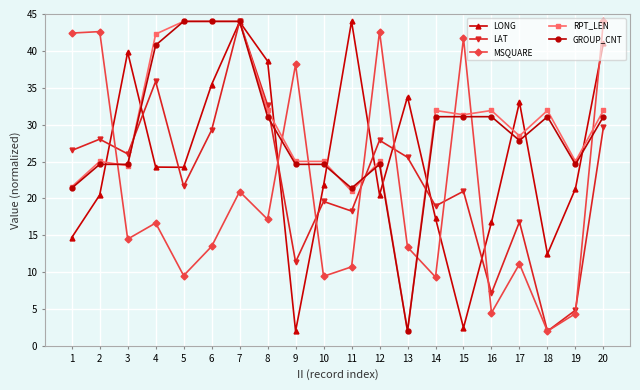

Which series ends up on top after the final intersection of RPT_LEN and LONG?

LONG